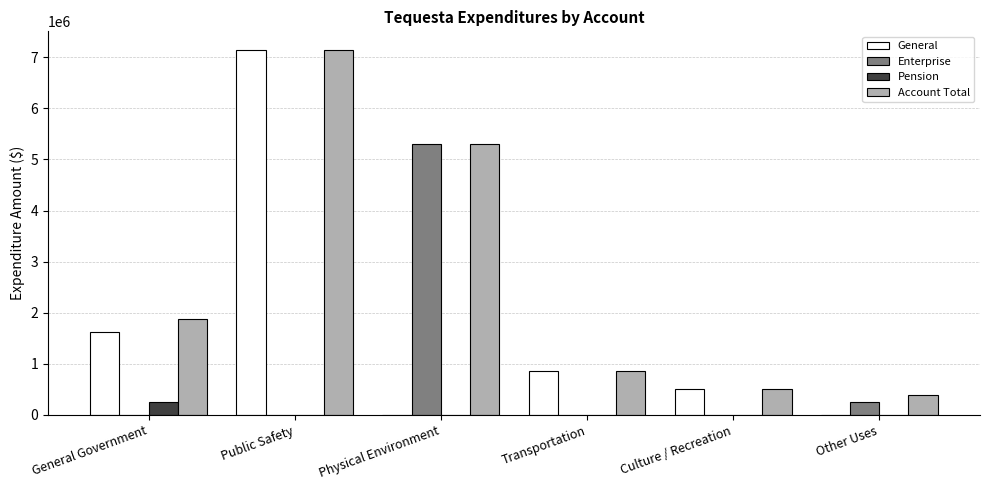

Which series has the widest spread of values?

General